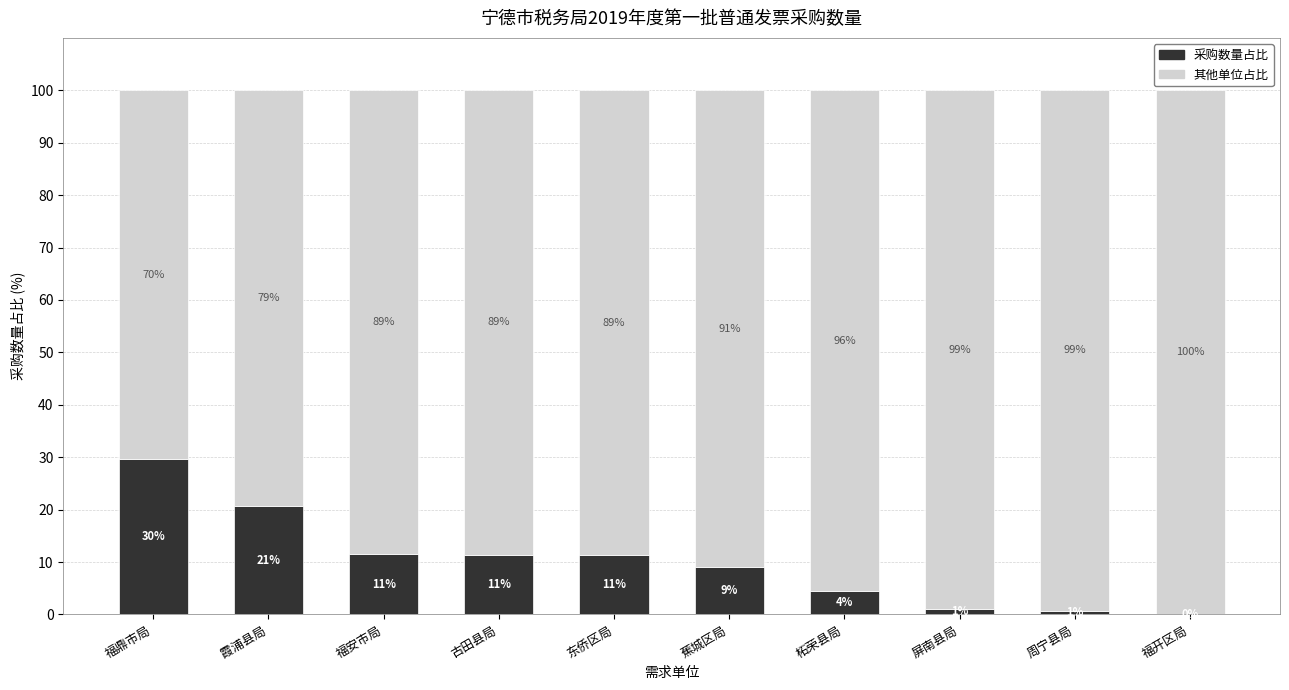

At which label does 采购数量占比 first exceed 11?

福鼎市局